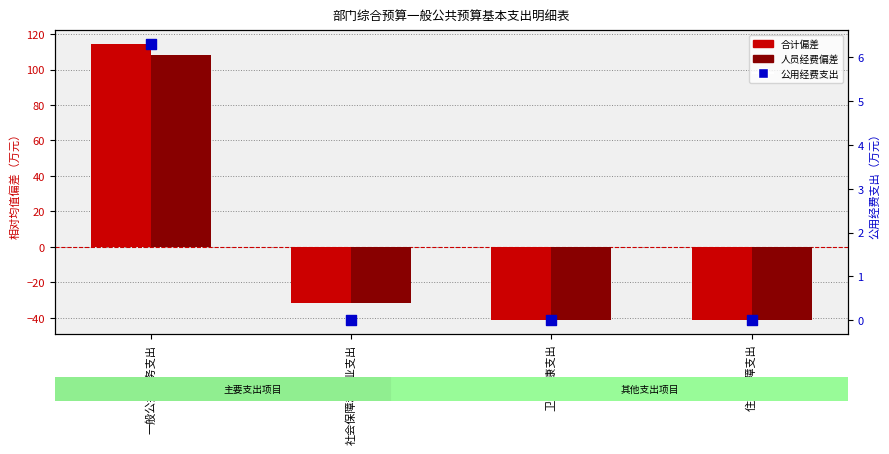

Which series contains the highest Y value?

合计偏差